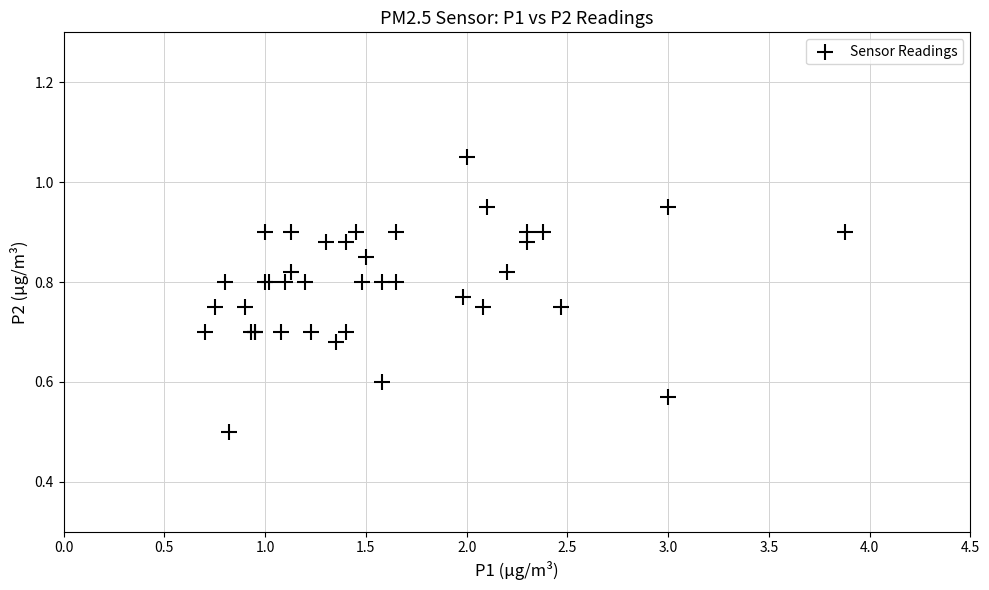

What Y value in the scatter plot is closest to 0?

0.5